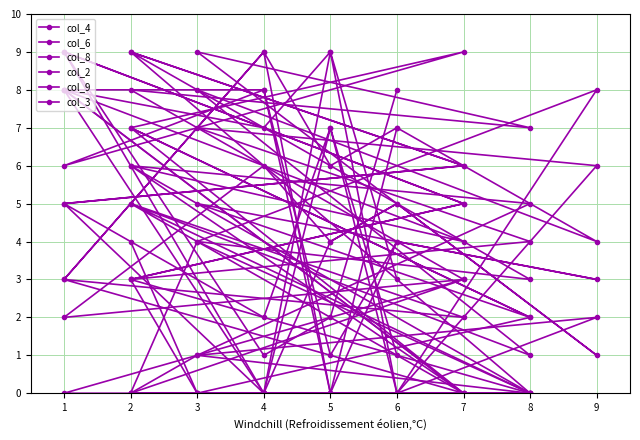

Where is col_3 nearest to the value 4?

8